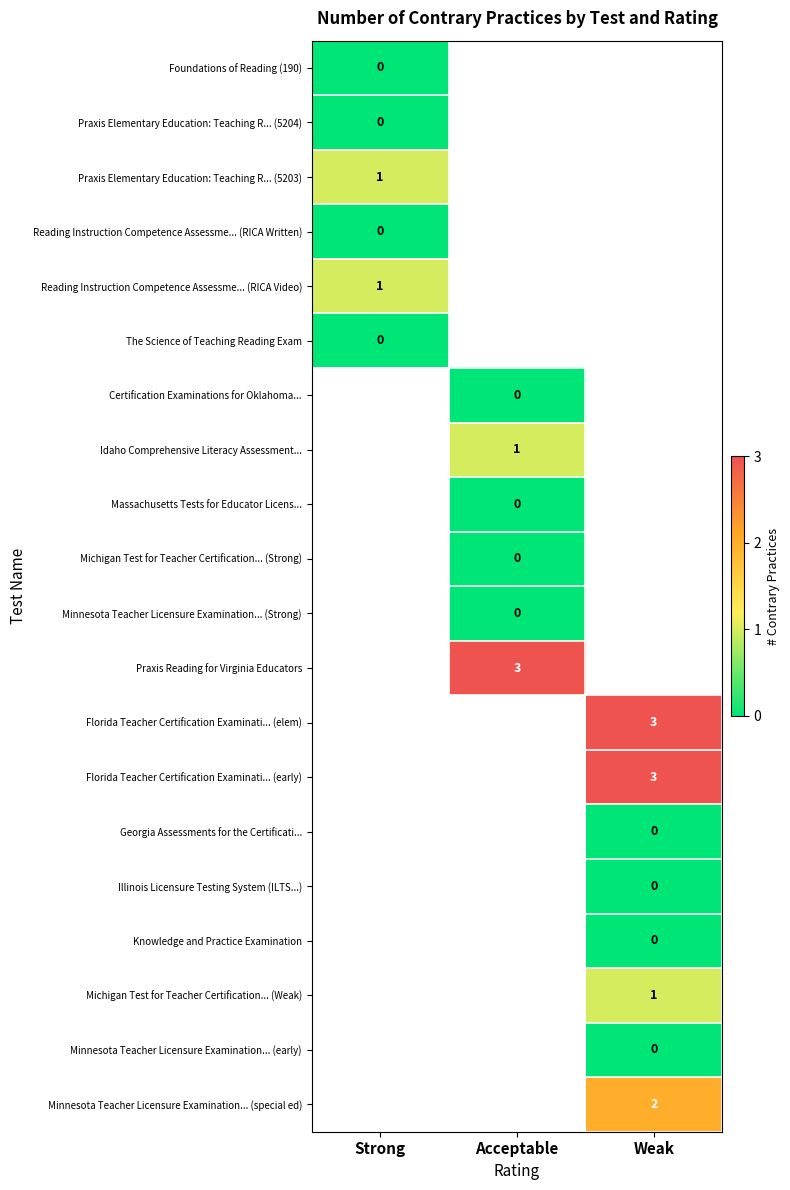

How many categories are shown in the chart?

3